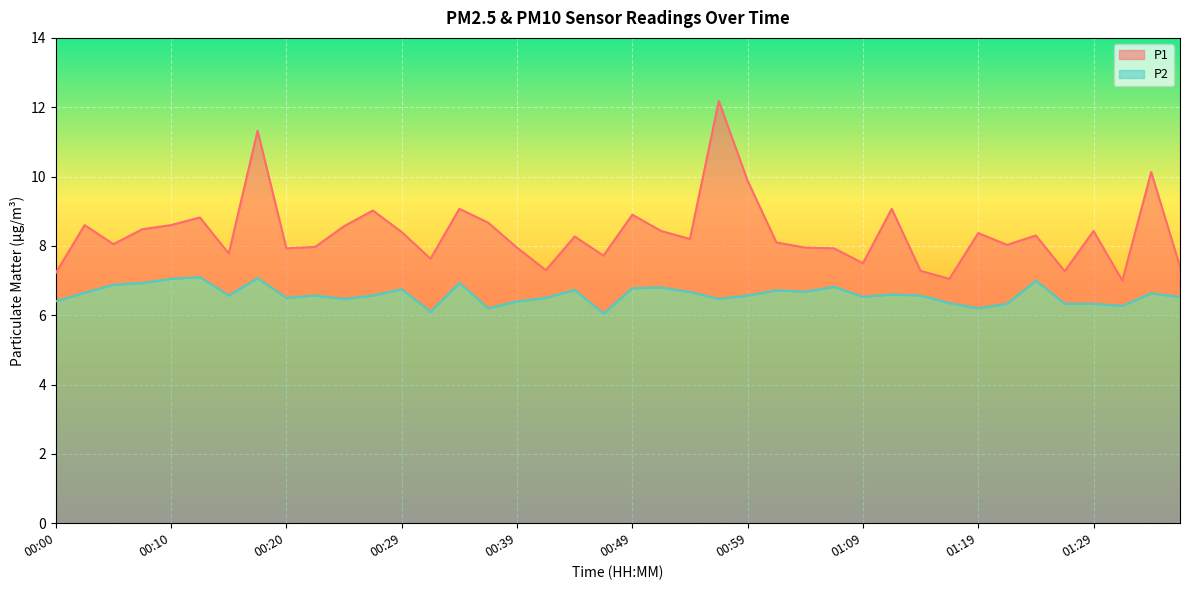

Which has a higher value, 00:39 or 01:31?

00:39